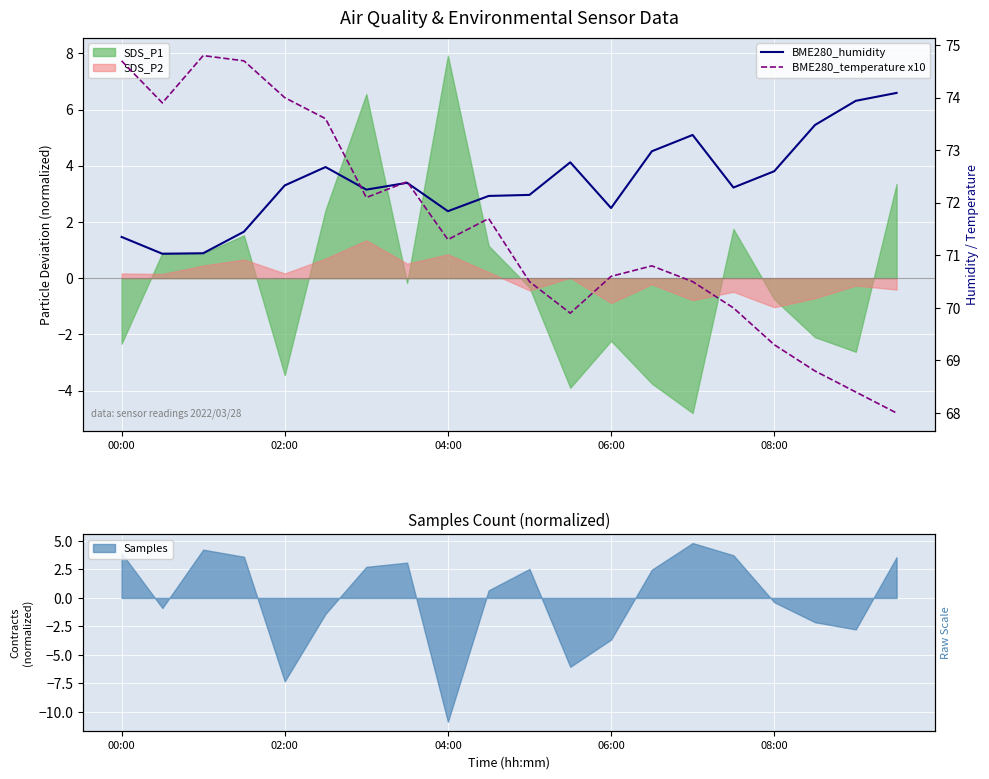

Which series has the largest total across all categories?

BME280_humidity